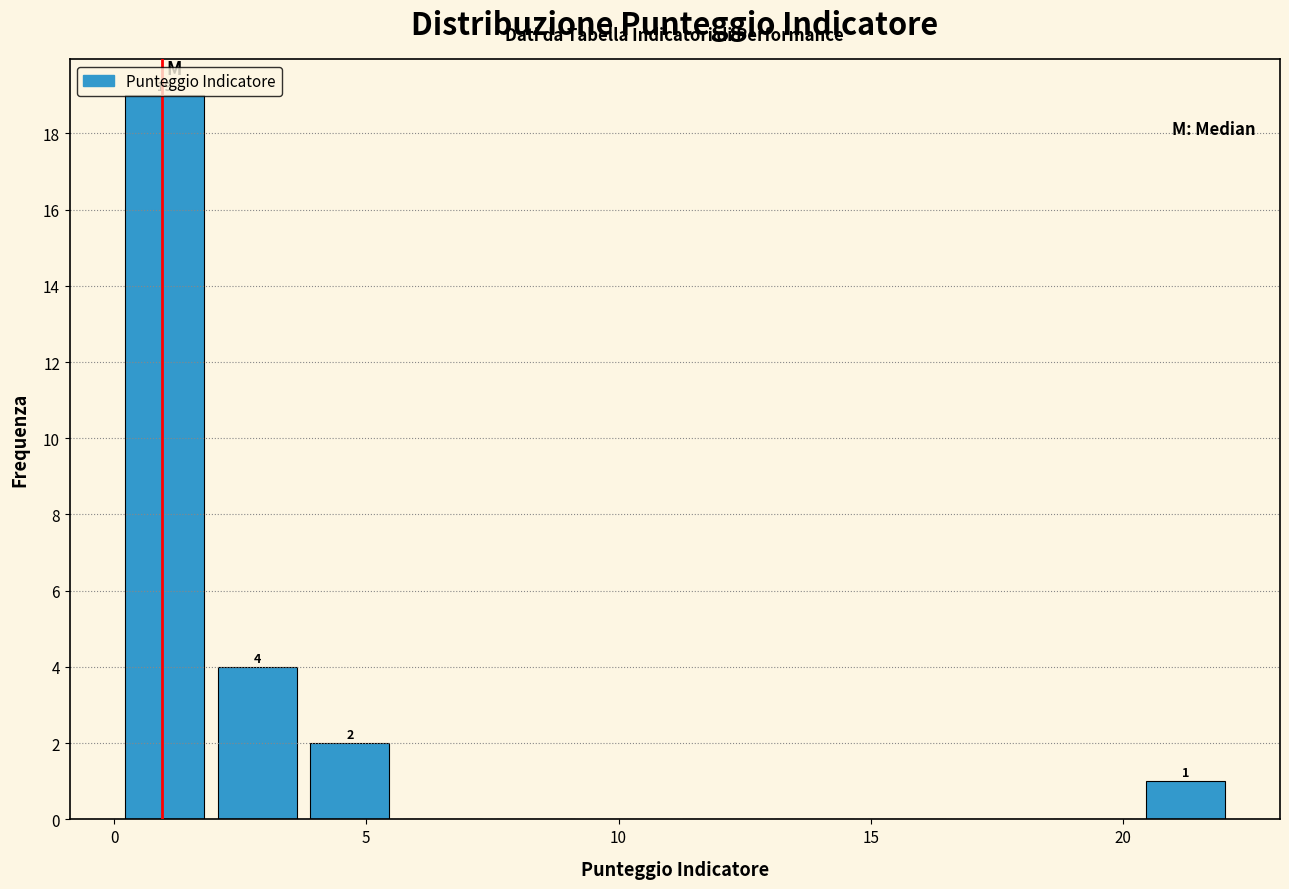

Around what value on the x-axis is the tallest bar? Give the approximate position of its centre, as read against the axis.

1.0